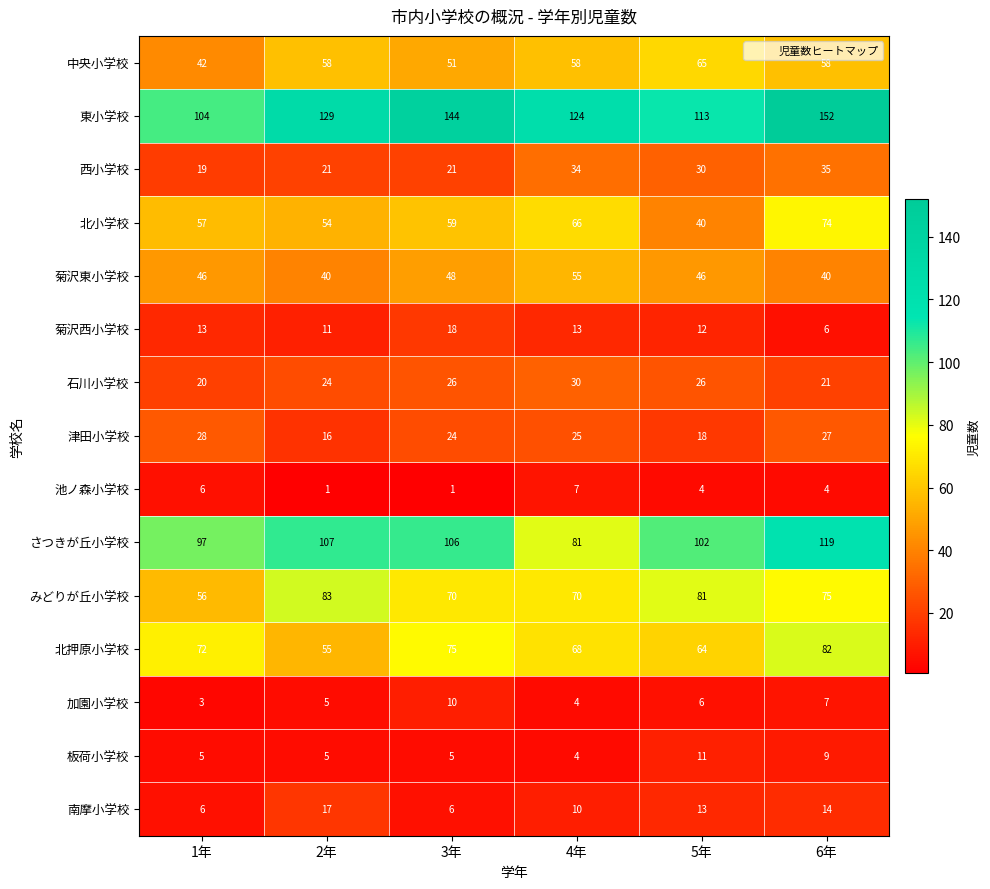

What is the spread (max minus min) of values at 3年?

143